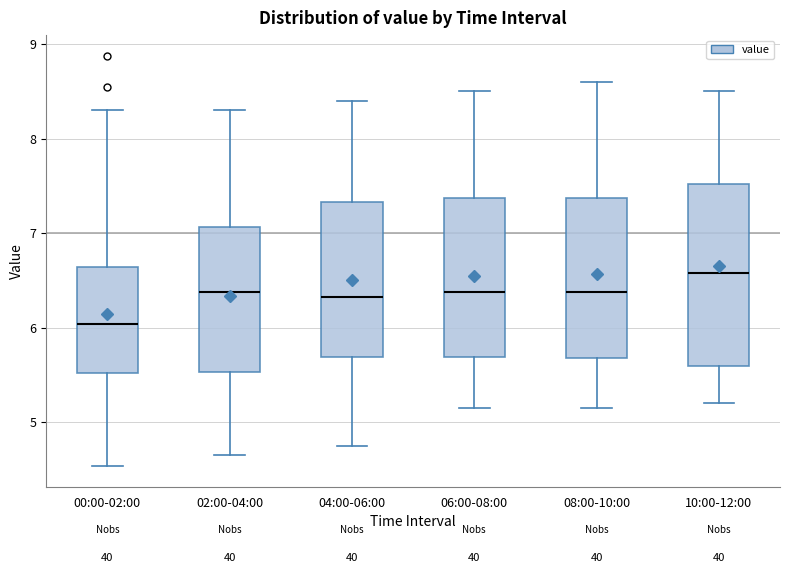

Where is the upper edge of the box for 10:00-12:00 on the y-axis? The values are not printed on the chart, so give them approximately, as read against the axis.

7.5